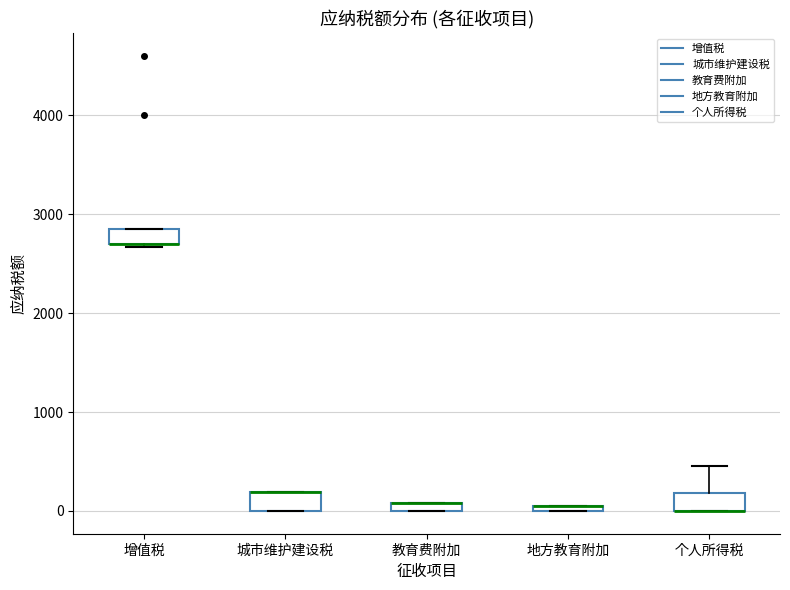

Where is the upper edge of the box for 地方教育附加 on the y-axis? The values are not printed on the chart, so give them approximately, as read against the axis.

100